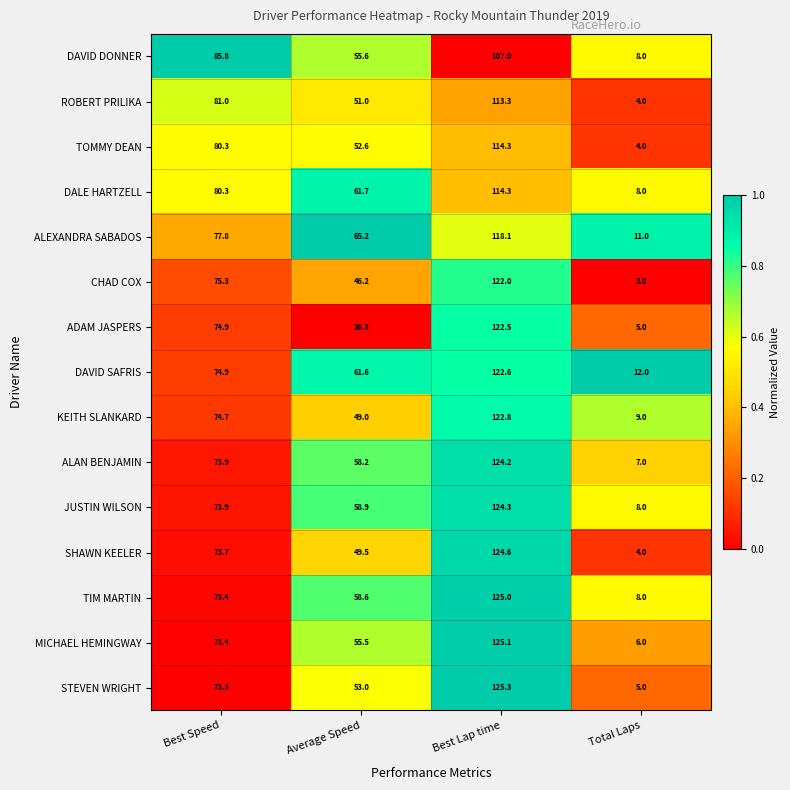

What is the spread (max minus min) of values at Average Speed?

28.9